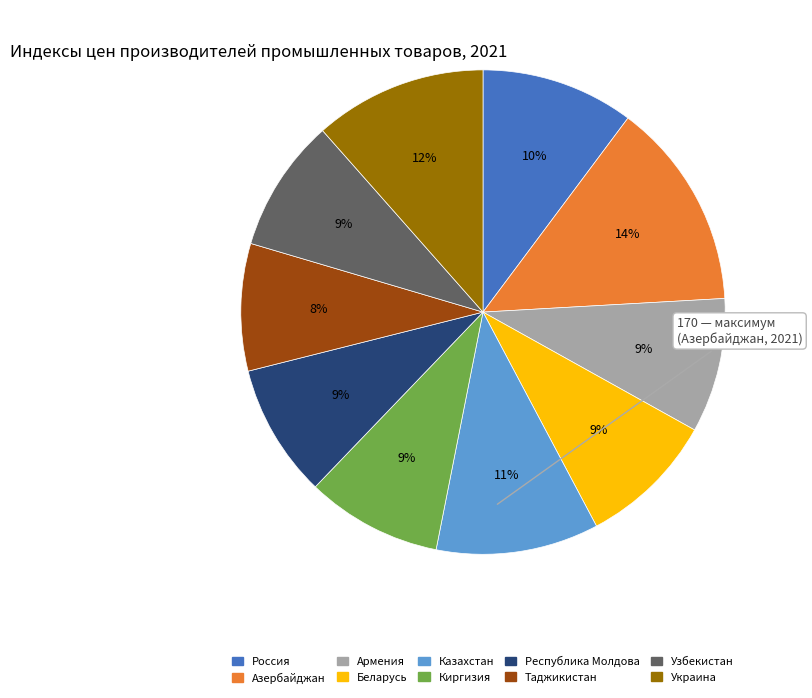

Is the sum of Республика Молдова and Таджикистан greater than half?

No